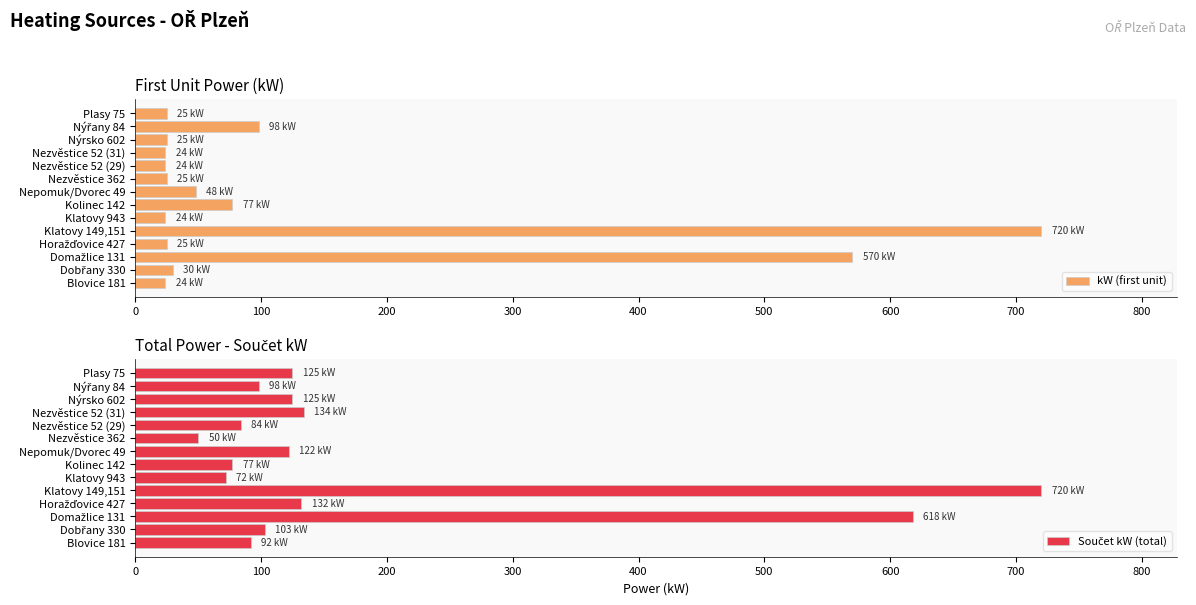

What is the difference between the second highest and second lowest values in the Součet kW (total) series?

546